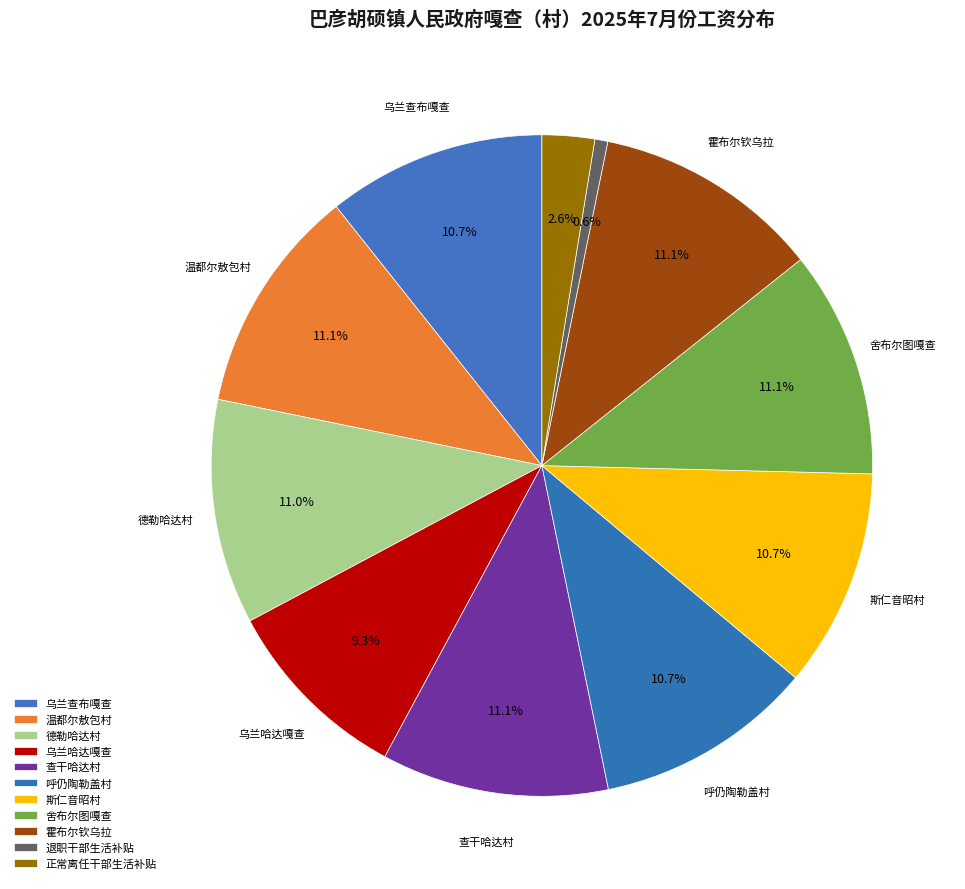

Rank the categories by value from lowest to highest.

退职干部生活补贴, 正常离任干部生活补贴, 乌兰哈达嘎查, 乌兰查布嘎查, 呼仍陶勒盖村, 斯仁音昭村, 德勒哈达村, 温都尔敖包村, 查干哈达村, 舍布尔图嘎查, 霍布尔钦乌拉